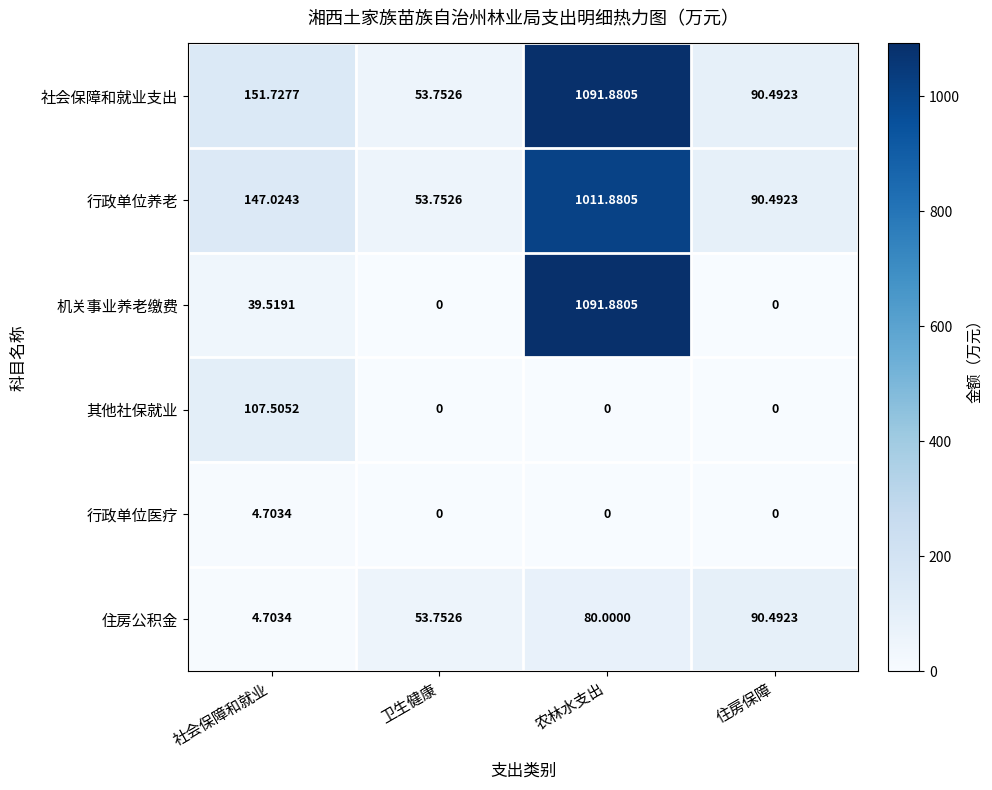

Count the number of data series in this chart.

6